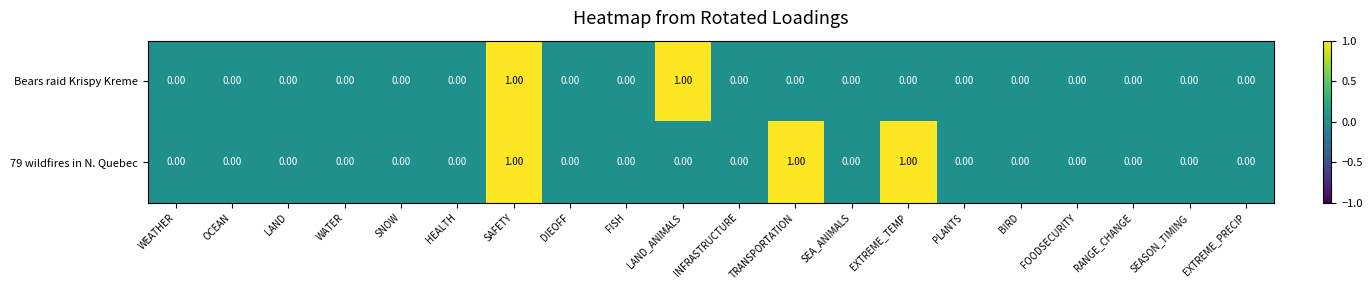

At which category is the sum across all series the highest?

SAFETY